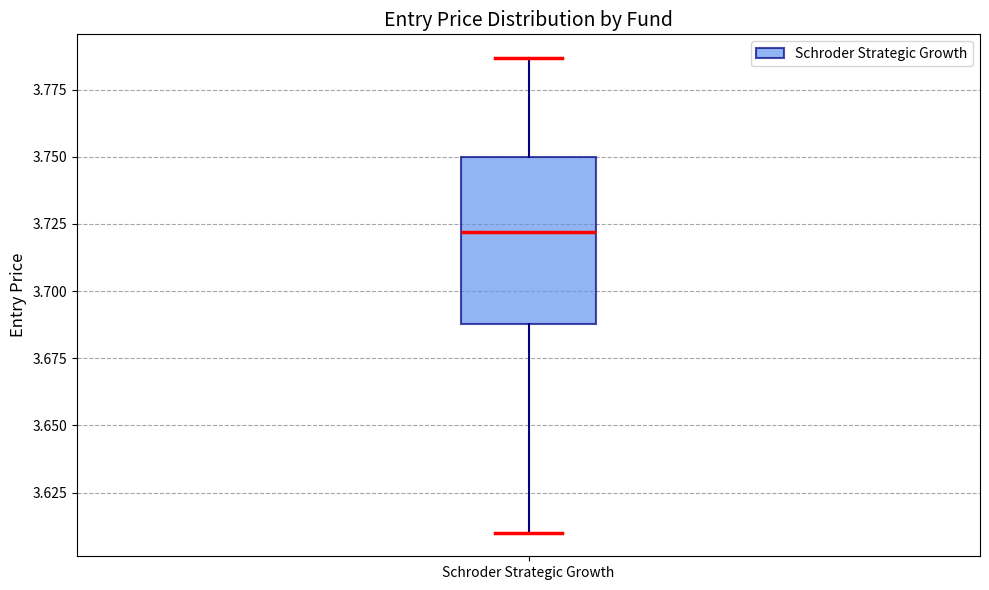

Read this box plot against the y-axis: the position of the median line, the range covered by the box, and the ends of both whiskers. The values are not printed on the chart, so give them approximately, as read against the axis.

median 3.720, box 3.690 to 3.750, whiskers 3.610 to 3.785